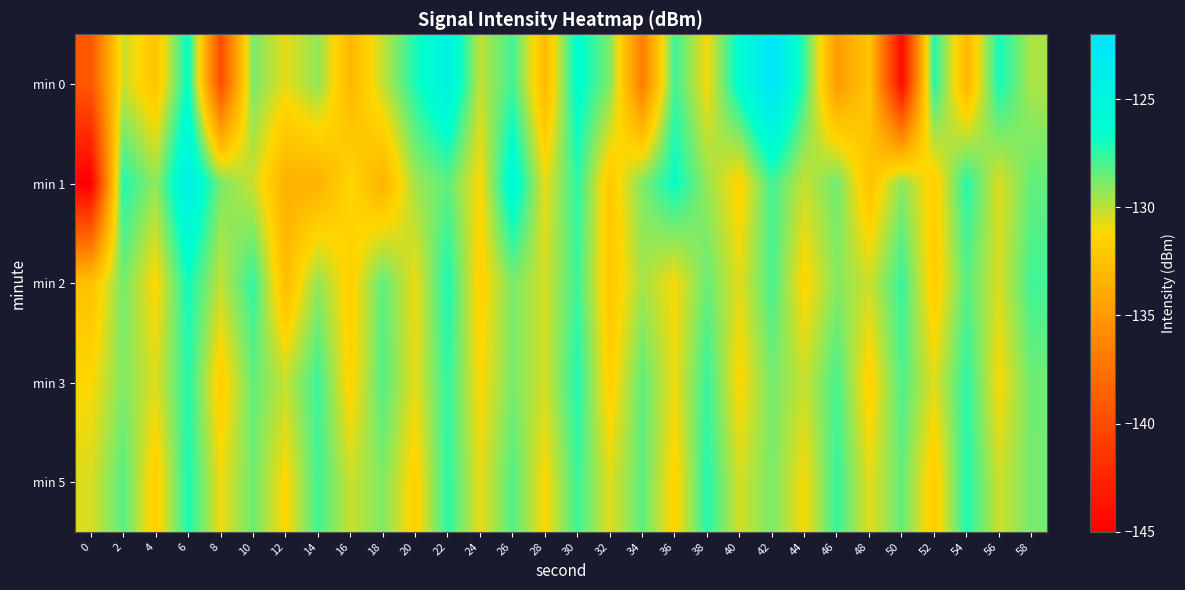

What is the total value across all series at 0?

-678.3